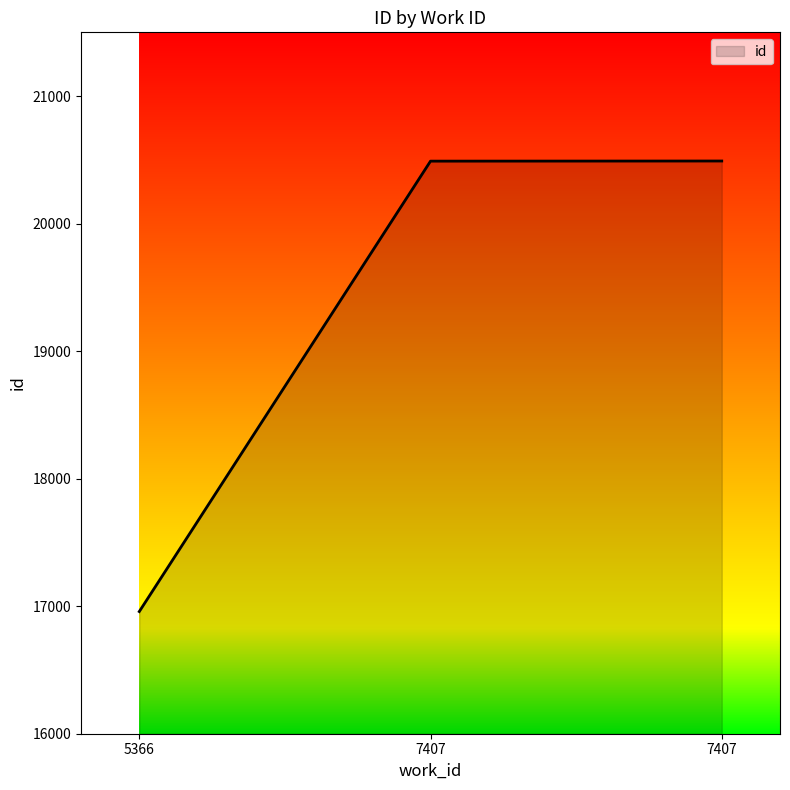

What value does the data have at 5366, to the nearest 50?

16950